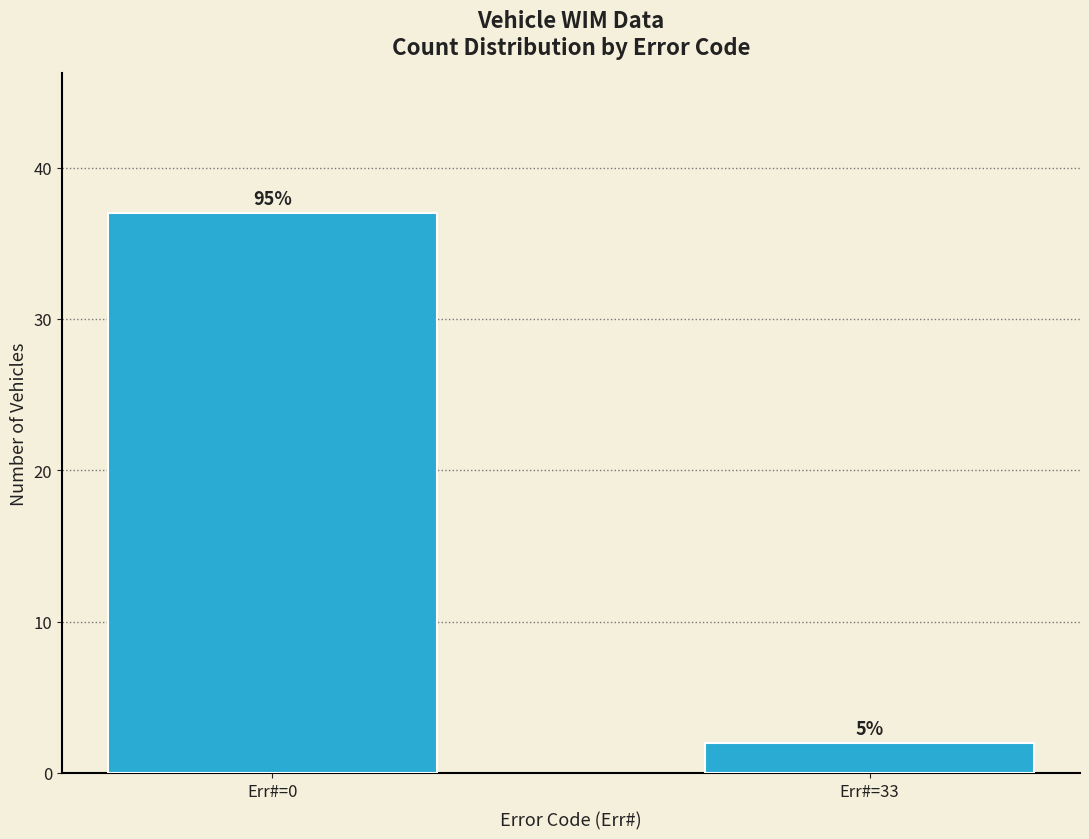

Count the values in the range 2 to 37.

2